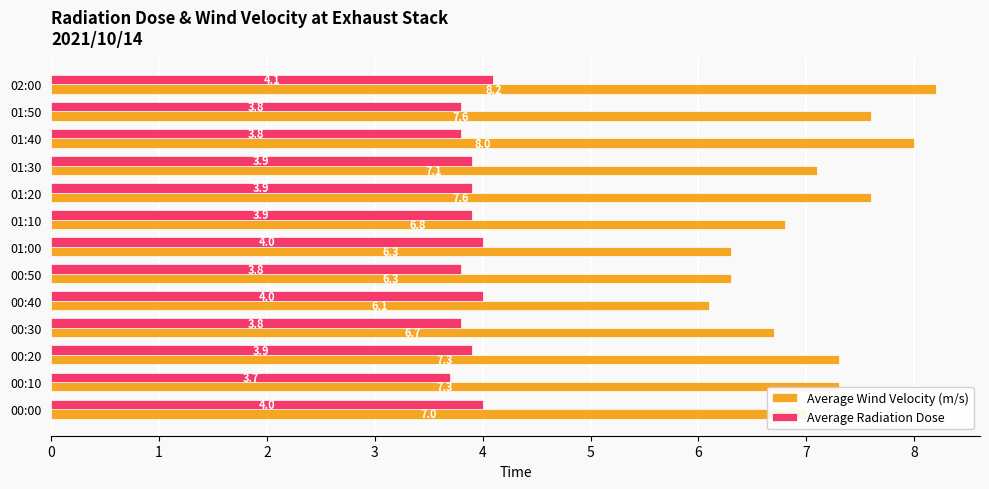

Which series has the largest total across all categories?

Average Wind Velocity (m/s)